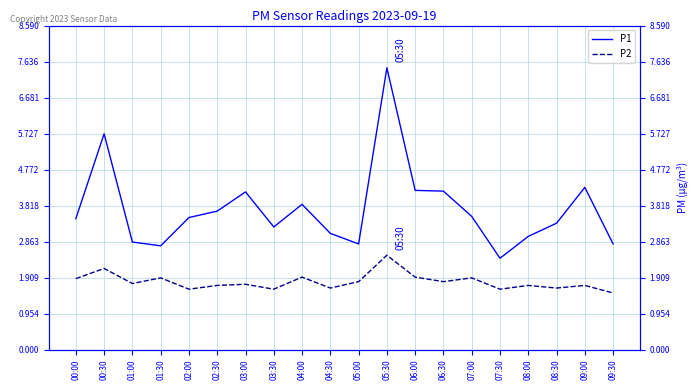

What is the label of the 2nd point from the left?

00:30